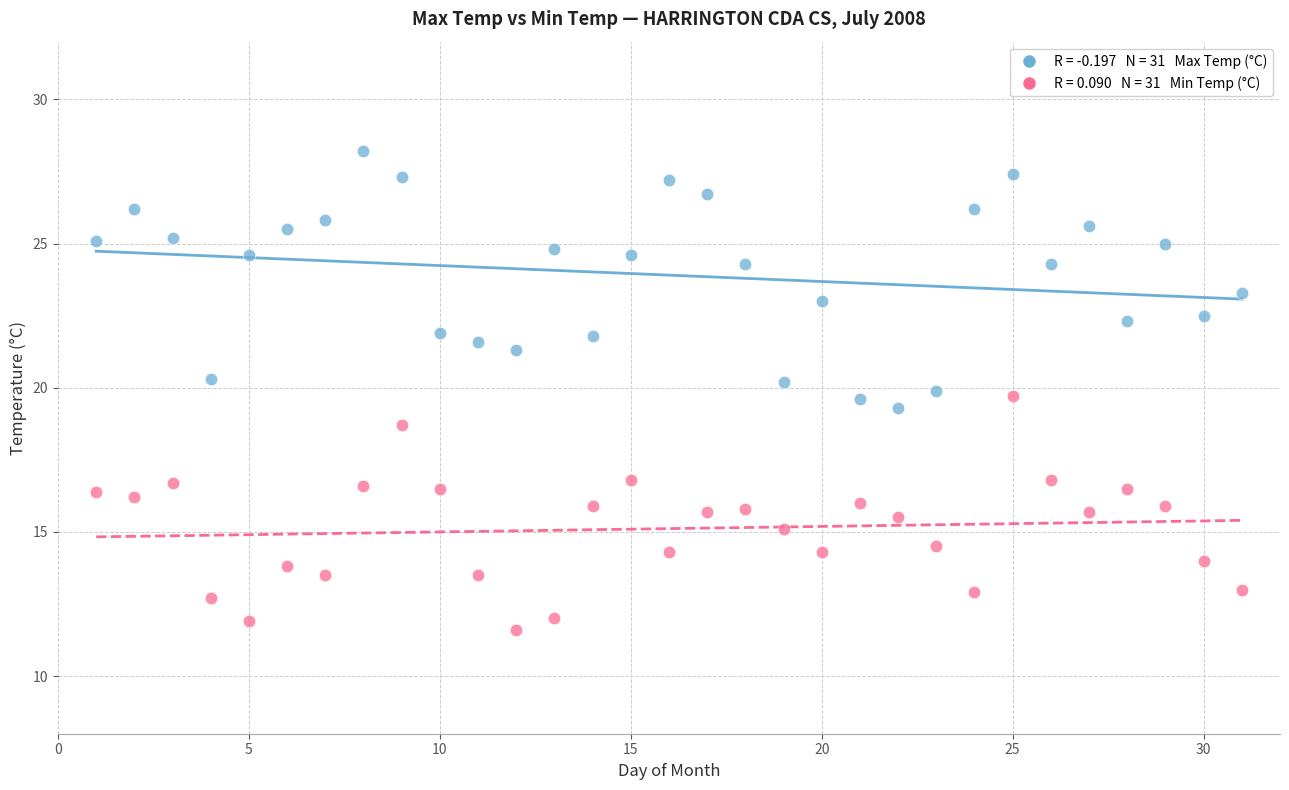

Across all data points, what is the range of Y values (max minus min)?

16.6